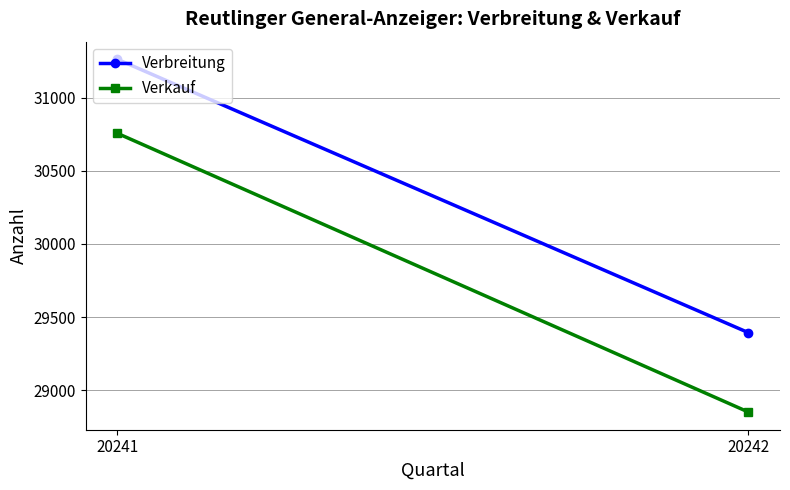

What is the maximum value shown in the chart?

31262